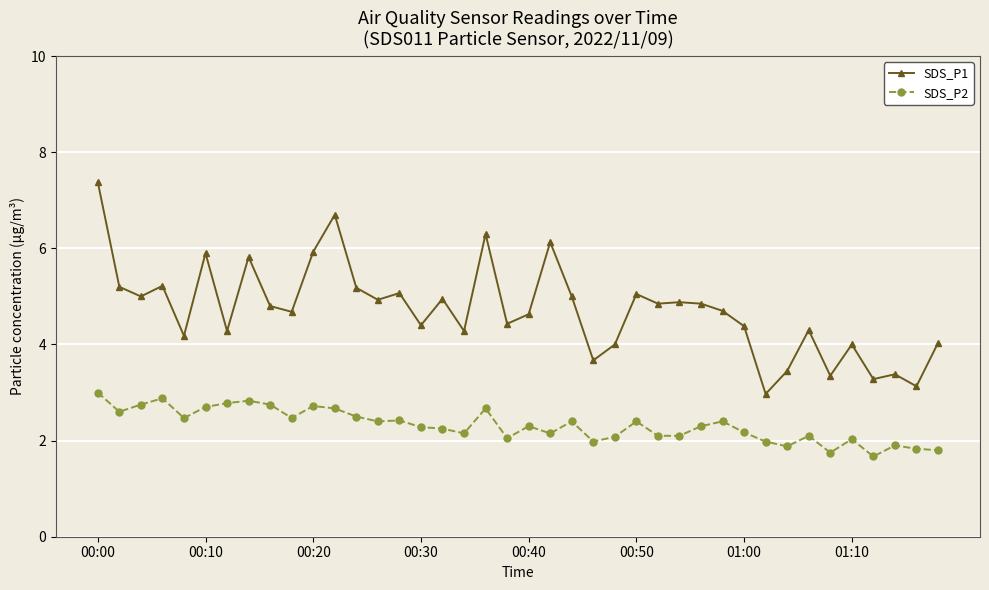

What is the difference between the maximum and minimum values in the SDS_P1 series?

4.4